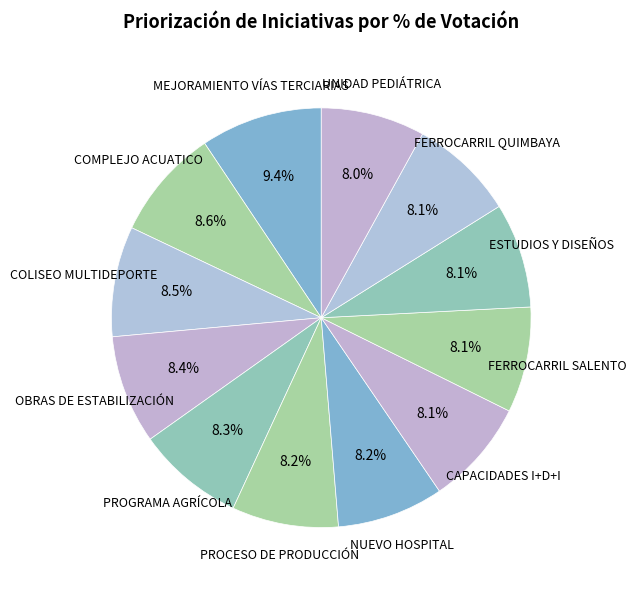

Does NUEVO HOSPITAL represent more than half of the total?

No